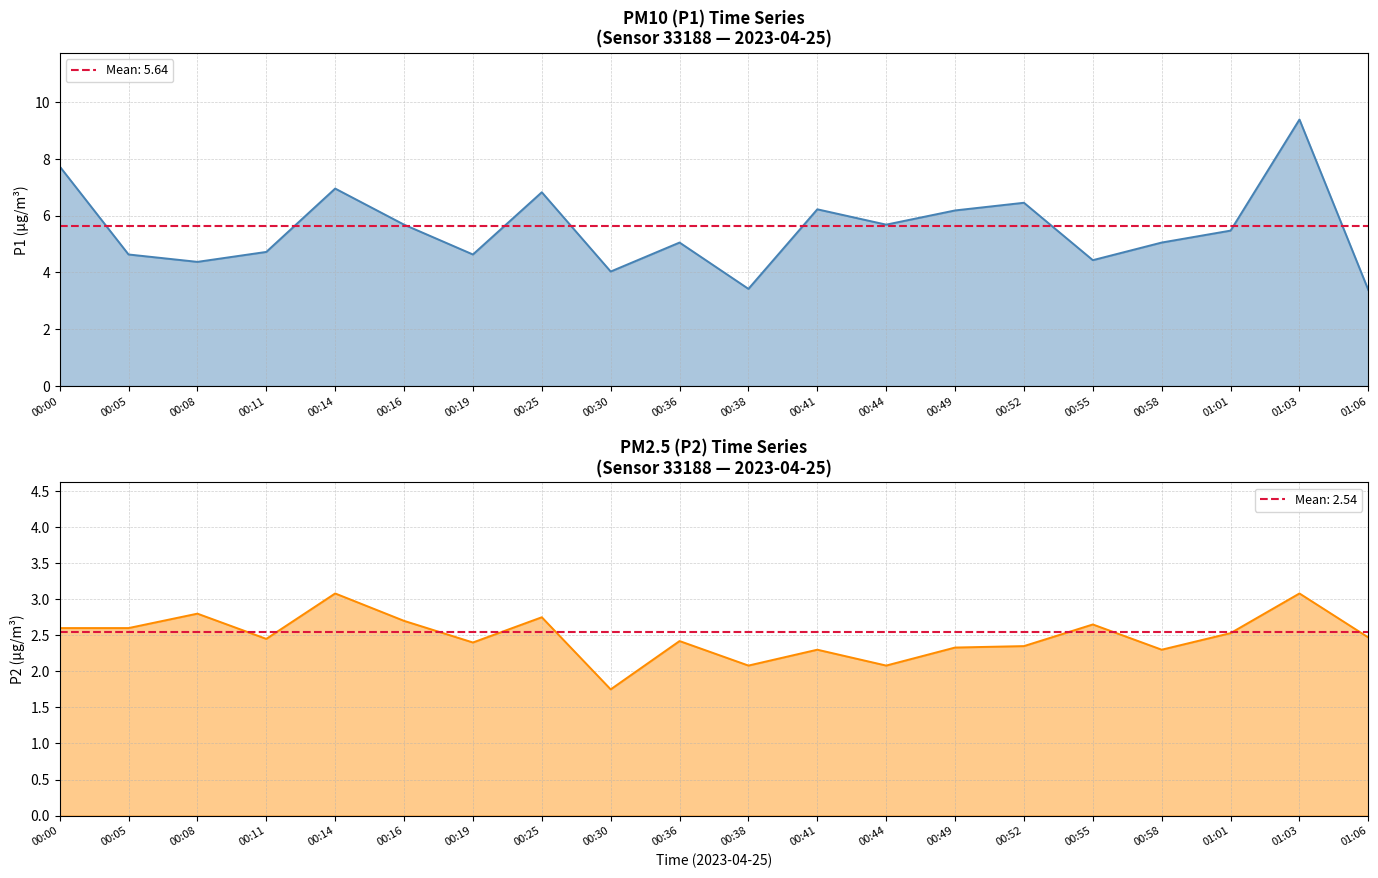

What is the difference between the P1 values at 00:58 and 00:30?

1.0